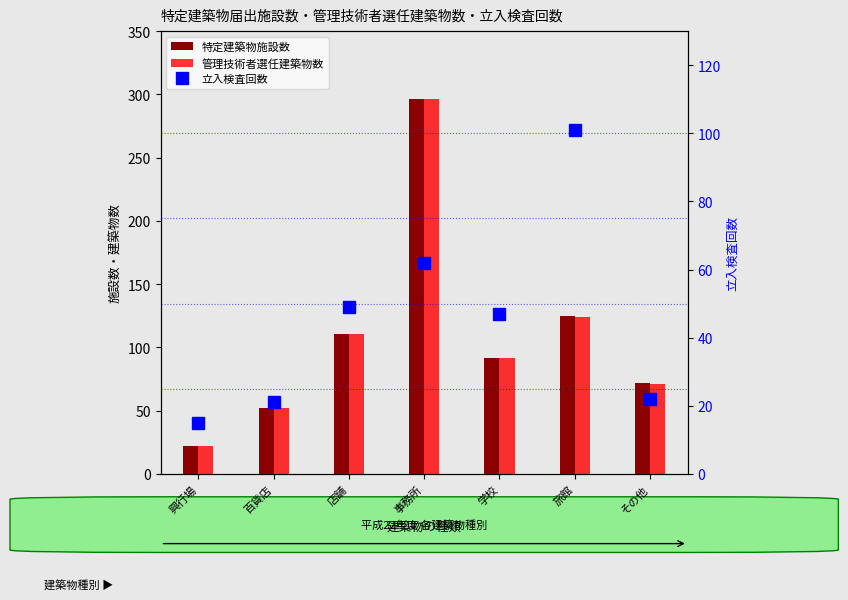

What are all the series names shown in the legend?

特定建築物施設数, 管理技術者選任建築物数, 立入検査回数